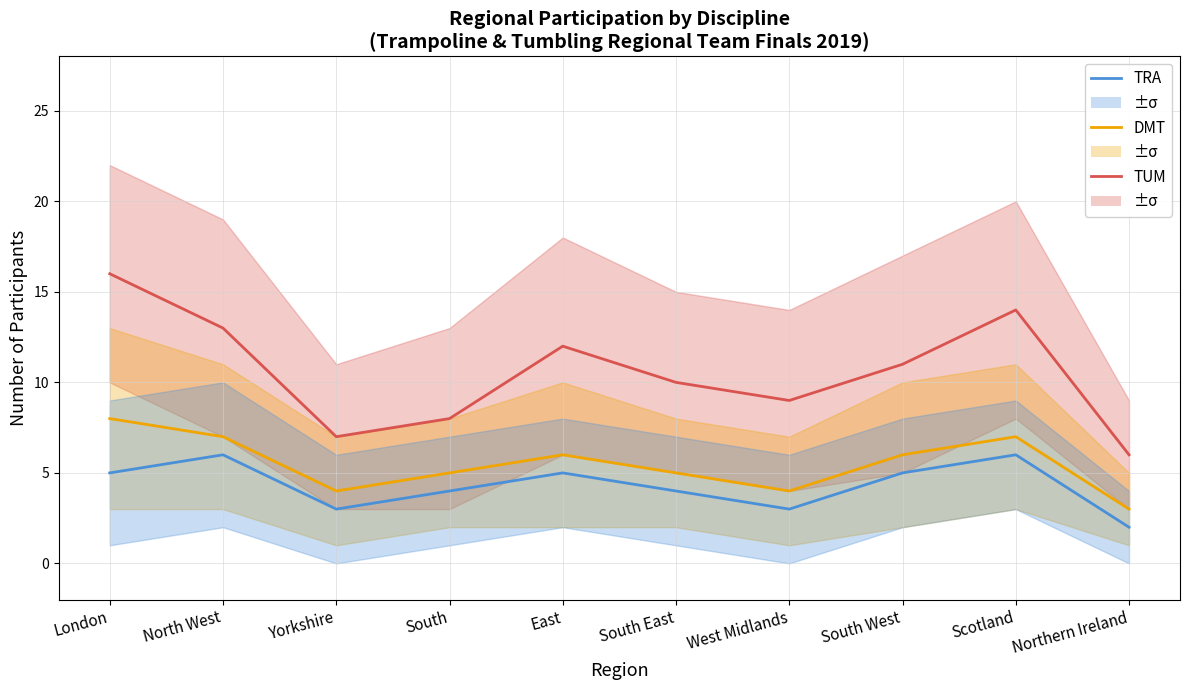

The DMT series shows 5 at South East. True or false?

True